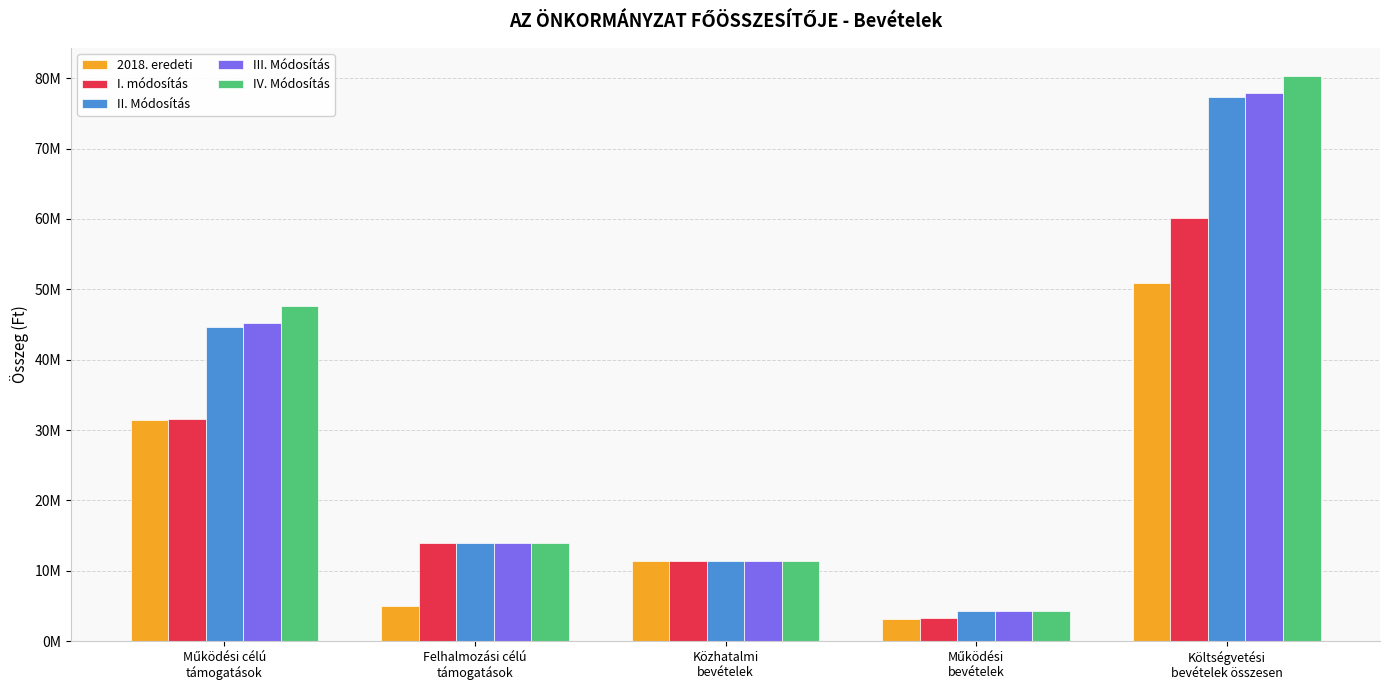

What are all the series names shown in the legend?

2018. eredeti, I. módosítás, II. Módosítás, III. Módosítás, IV. Módosítás